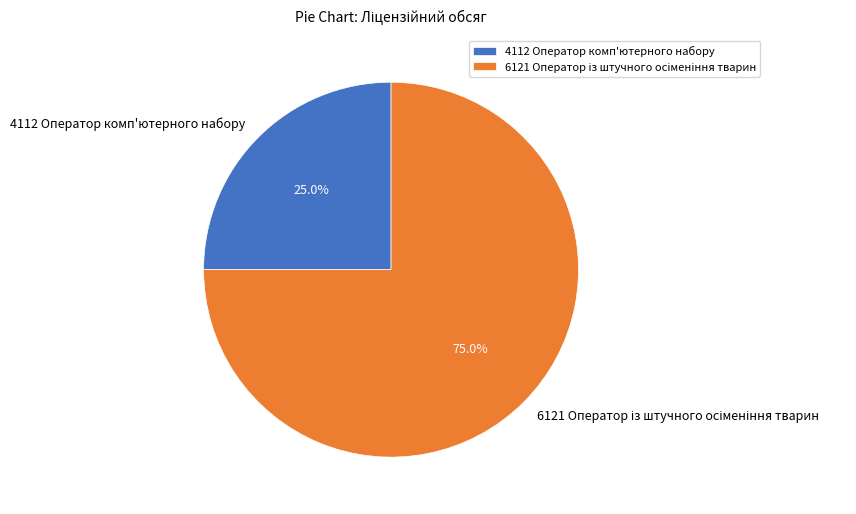

Which category has the smallest portion of the pie?

4112 Оператор комп'ютерного набору